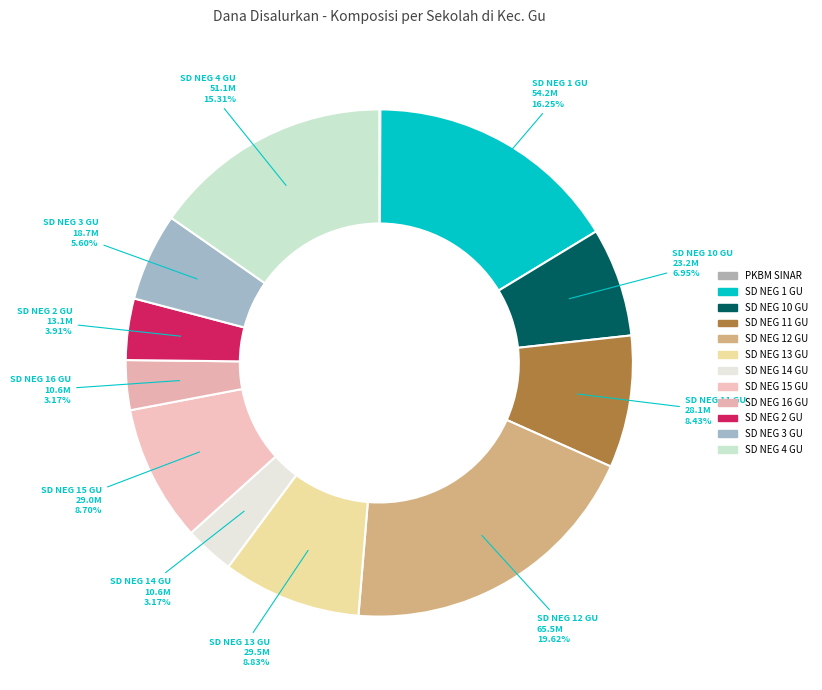

Rank the categories by value from highest to lowest.

SD NEGERI 12 GU, SD NEGERI 1 GU, SD NEGERI 4 GU, SD NEGERI 13 GU, SD NEGERI 15 GU, SD NEGERI 11 GU, SD NEGERI 10 GU, SD NEGERI 3 GU, SD NEGERI 2 GU, SD NEGERI 14 GU, SD NEGERI 16 GU, PKBM SINAR METTE LOMBE